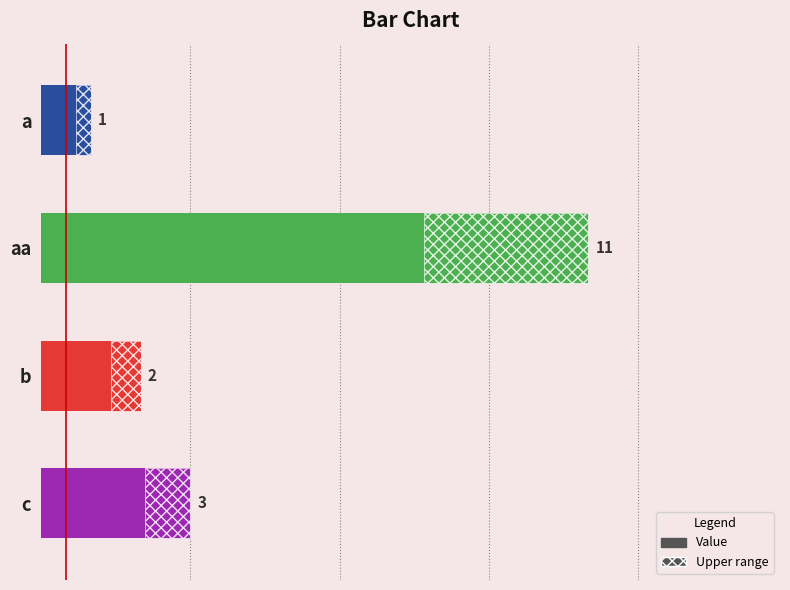

Are the bars grouped side by side (vs. stacked)?

No